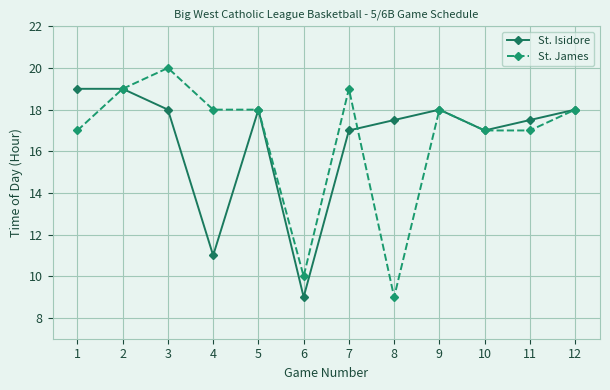

Is the value of St. James at 8 greater than the value of St. Isidore at 11?

No